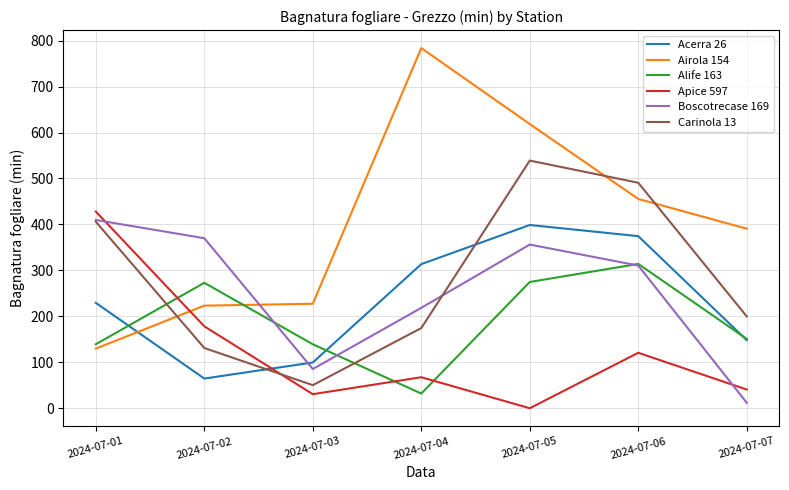

Which category has the lowest value across all series?

2024-07-05